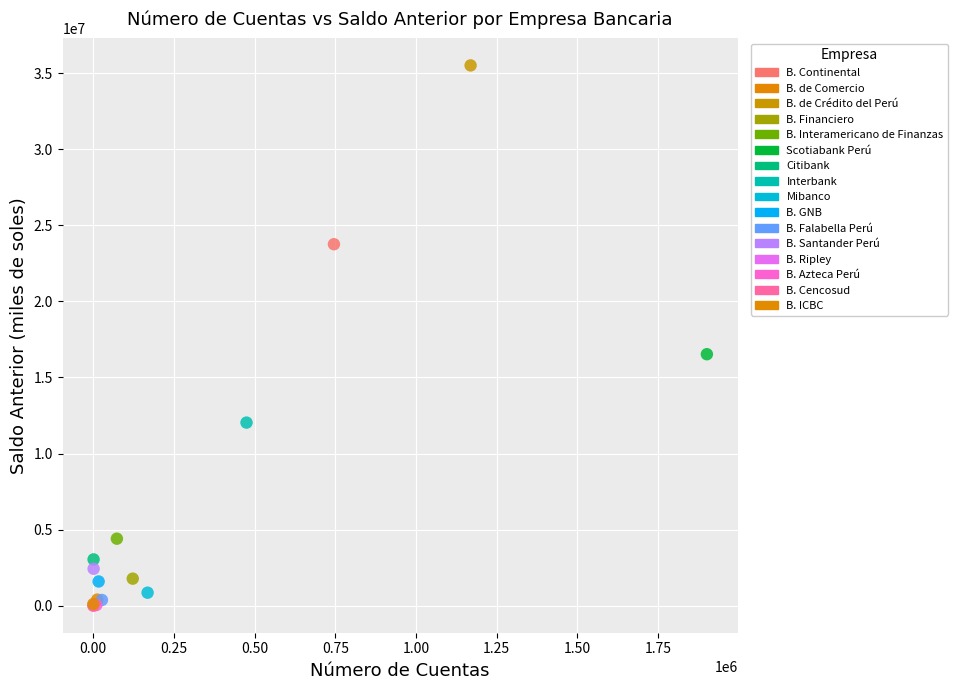

What are all the series names shown in the legend?

B. Continental, B. de Comercio, B. de Crédito del Perú, B. Financiero, B. Interamericano de Finanzas, Scotiabank Perú, Citibank, Interbank, Mibanco, B. GNB, B. Falabella Perú, B. Santander Perú, B. Ripley, B. Azteca Perú, B. Cencosud, B. ICBC